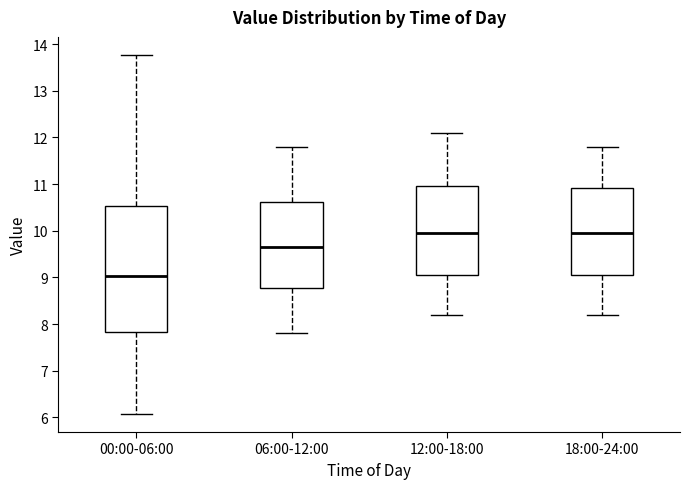

Comparing the boxes themselves (not the whiskers), which one is the tallest?

00:00-06:00